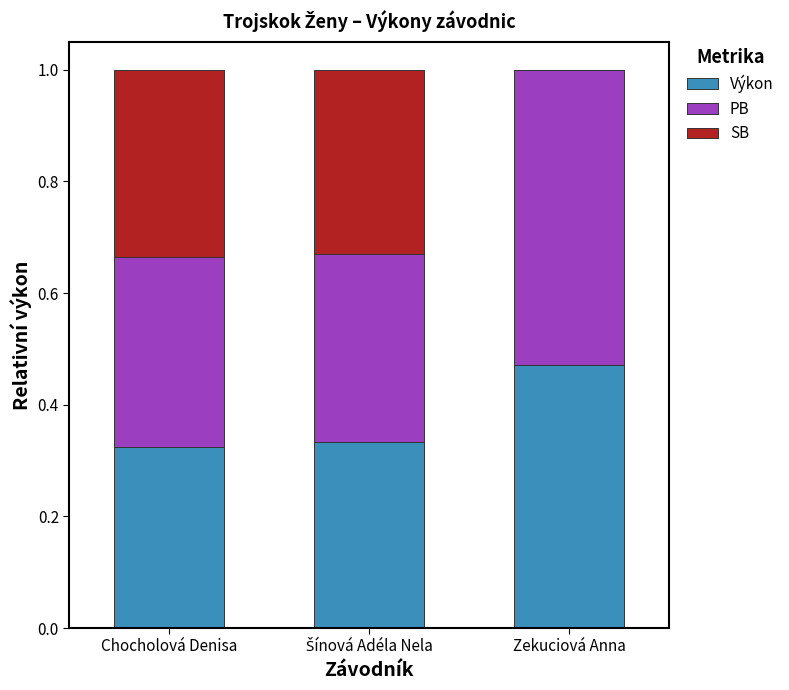

How many Výkon values are between 0 and 1?

3